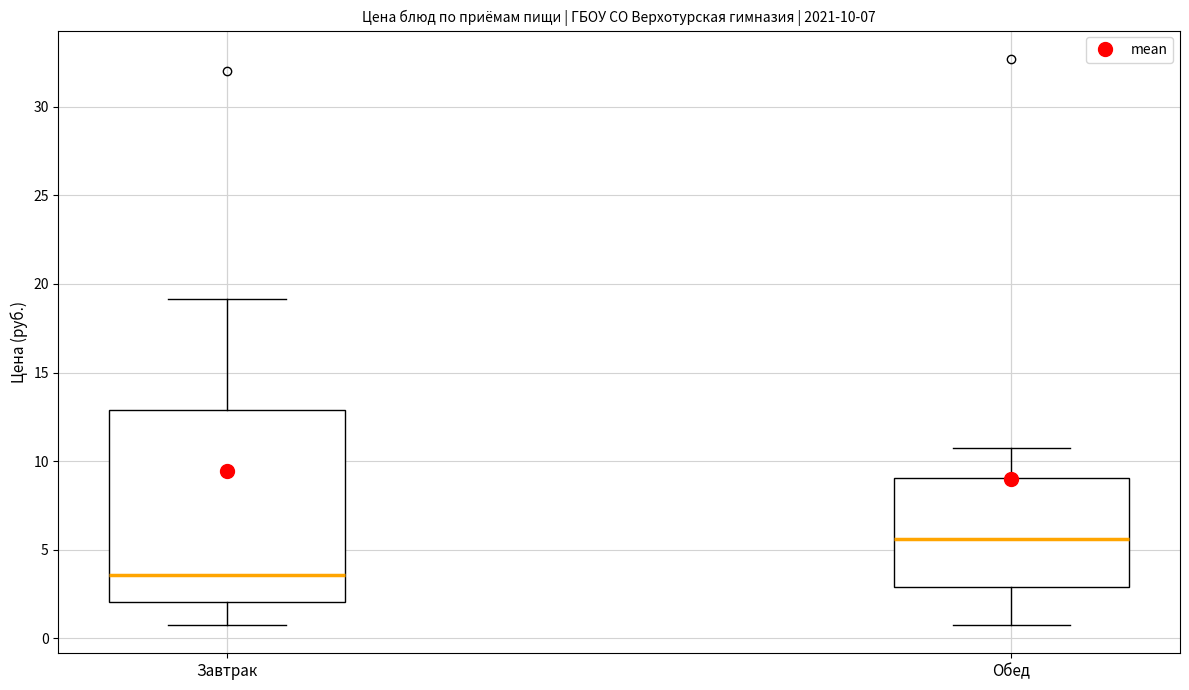

Which box has the highest median line?

Обед